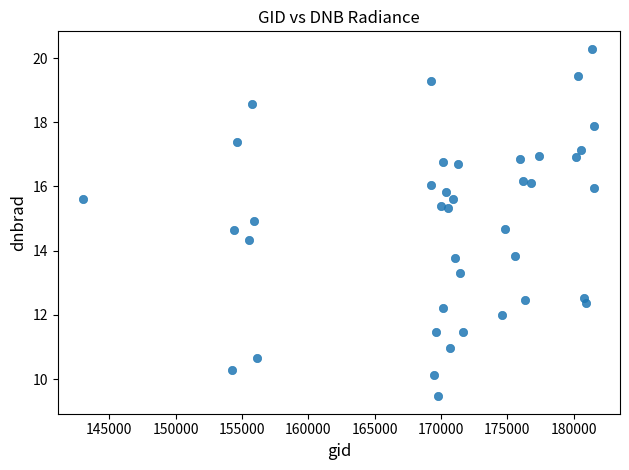

What is the range of X values (max minus min)?

38523.0